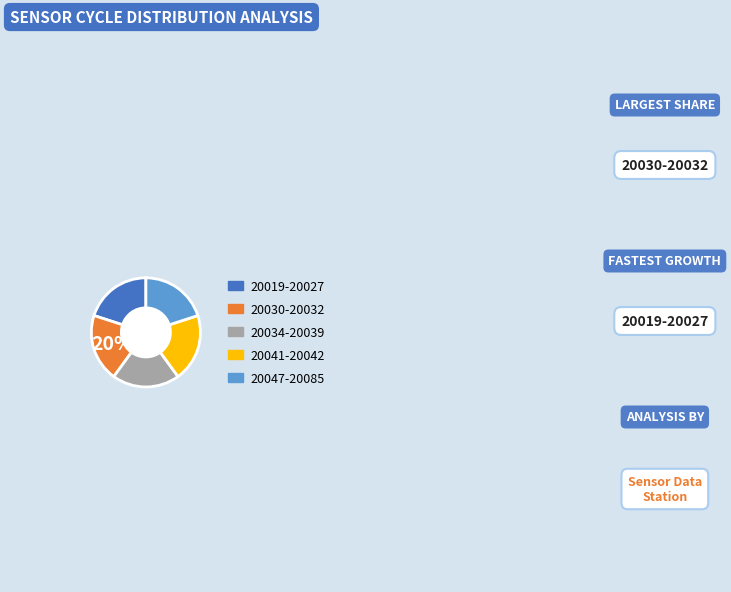

Is there a majority slice in this chart?

No